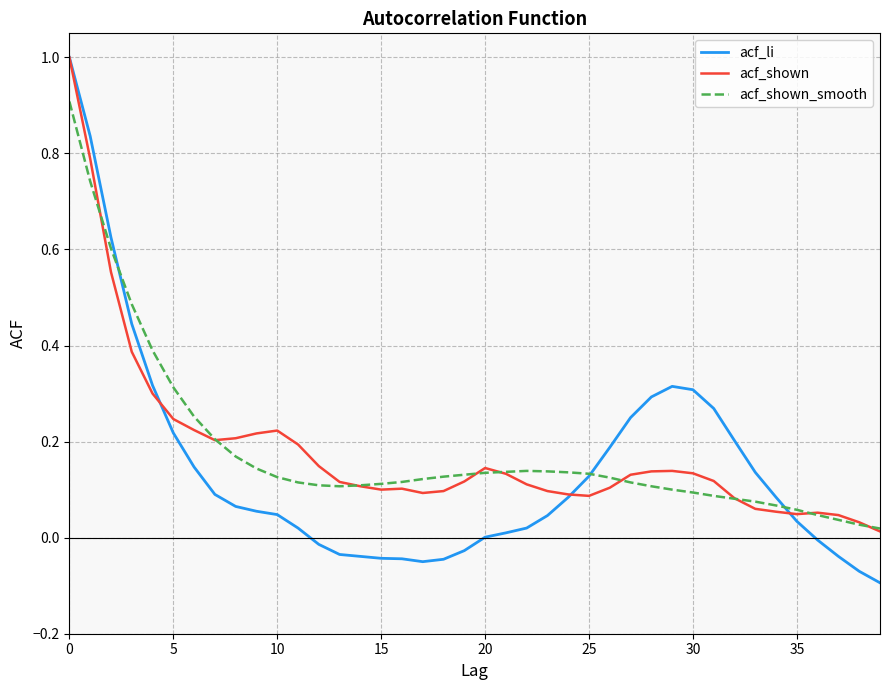

What is the highest value of the acf_li series?

1.0